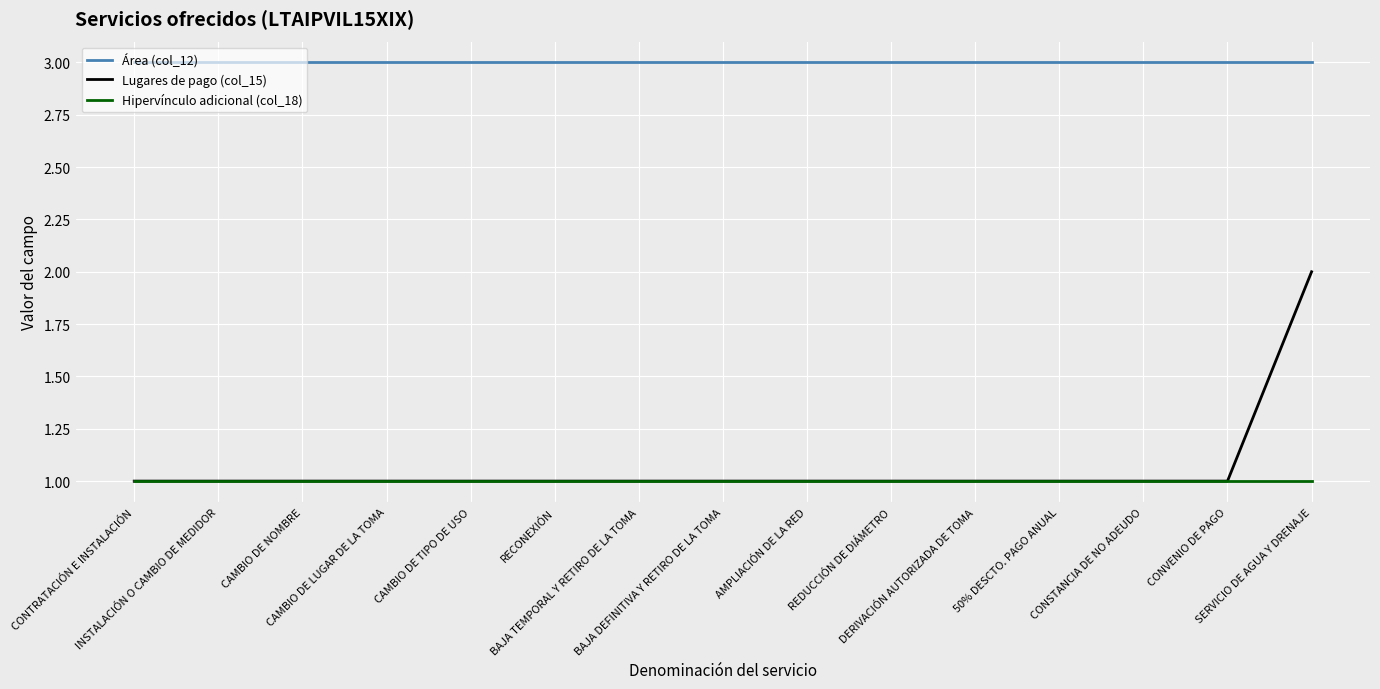

Rank the series by their maximum value, from highest to lowest.

Área (col_12), Lugares de pago (col_15), Hipervínculo adicional (col_18)